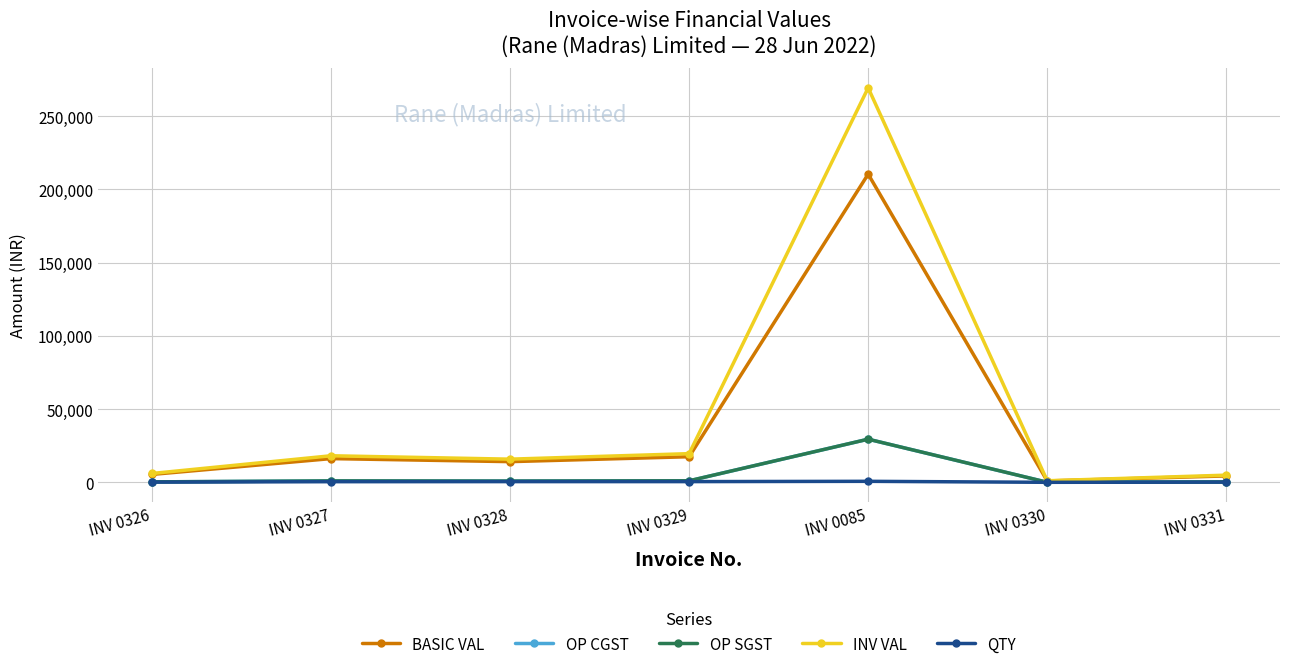

At which label does BASIC VAL first exceed 14125?

INV 0327